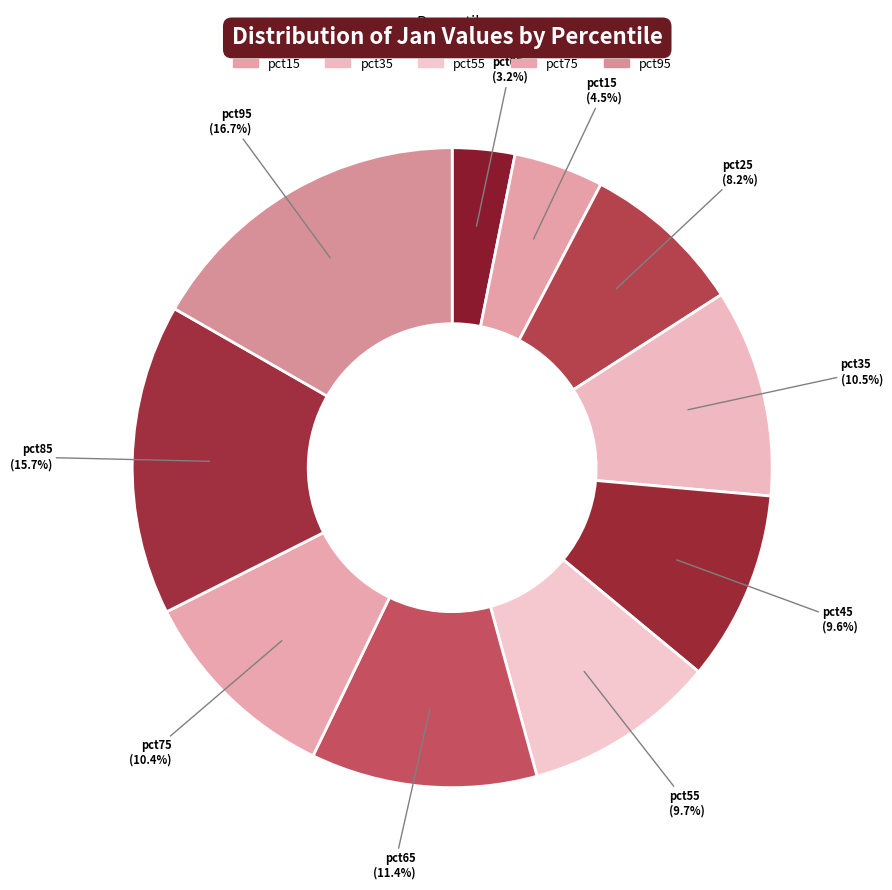

What percentage is the pct55 slice, to the nearest percent?

10%